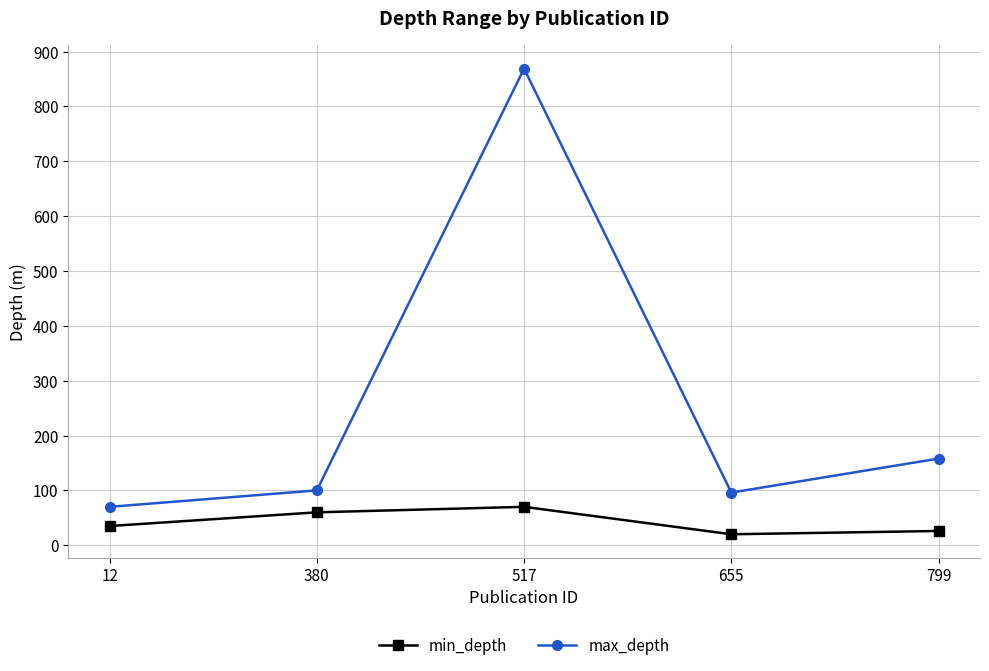

What is the sum of the min_depth values at 380 and 12?

95